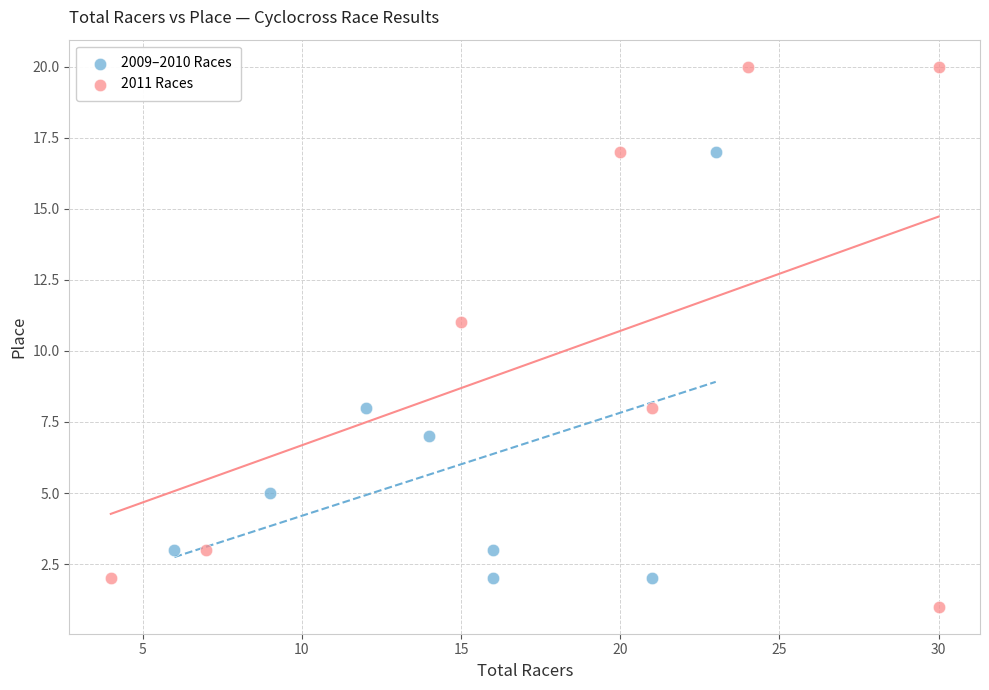

Which series reaches the maximum Y coordinate?

2011 Races